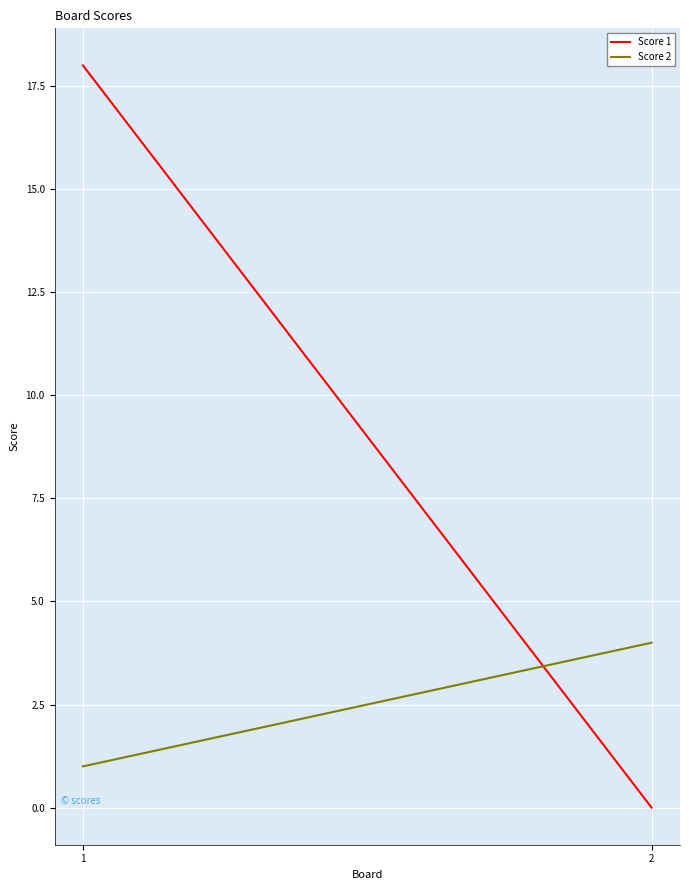

Which series has the largest total across all categories?

Score 1